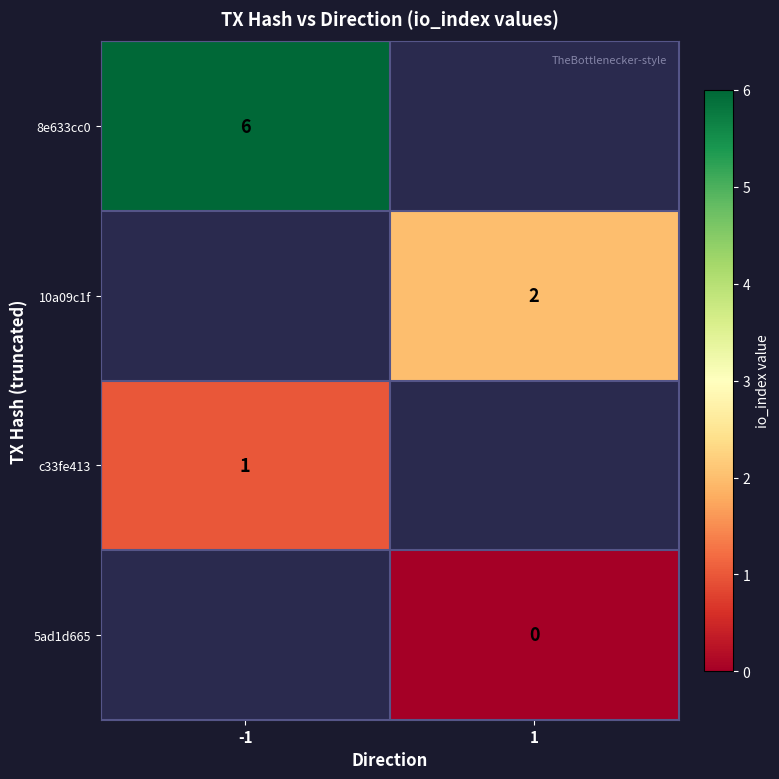

What is the difference between the highest and lowest values at -1?

5.0